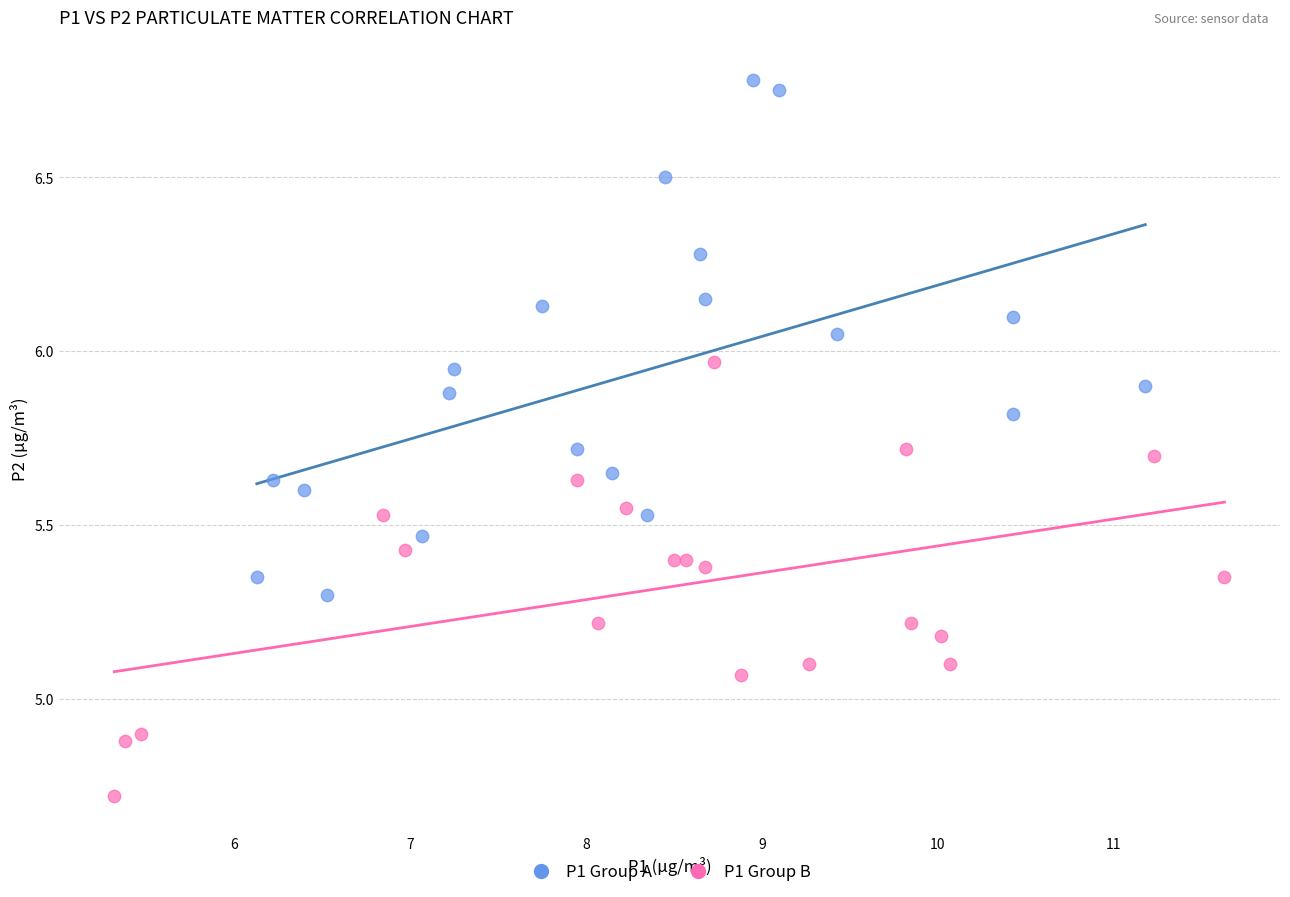

Which series has the largest Y range (max minus min)?

P1 Group A